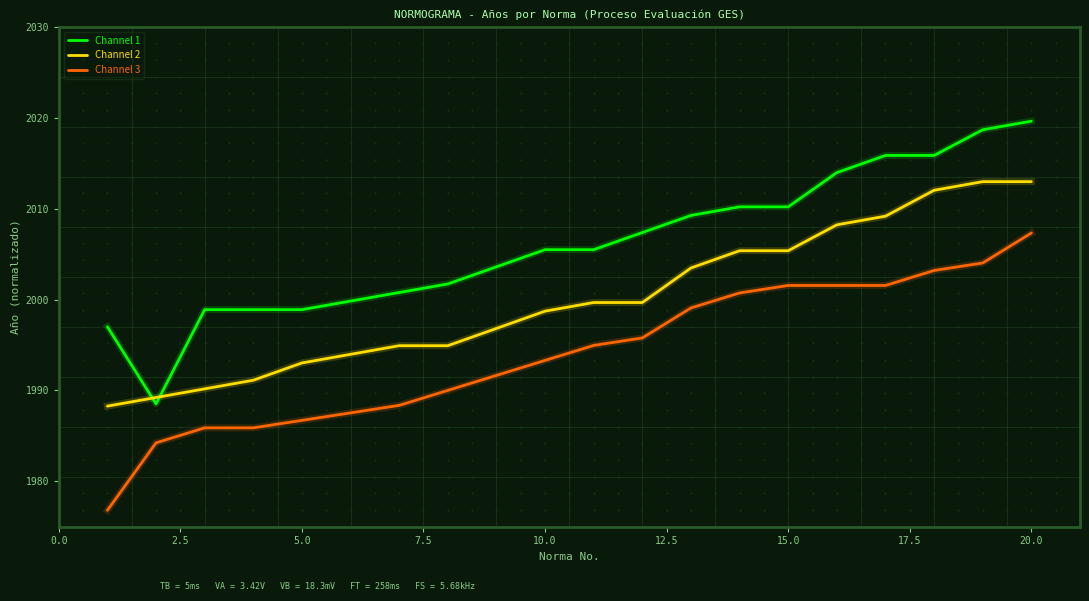

True or false: Channel 3 and Channel 1 cross at least once.

False